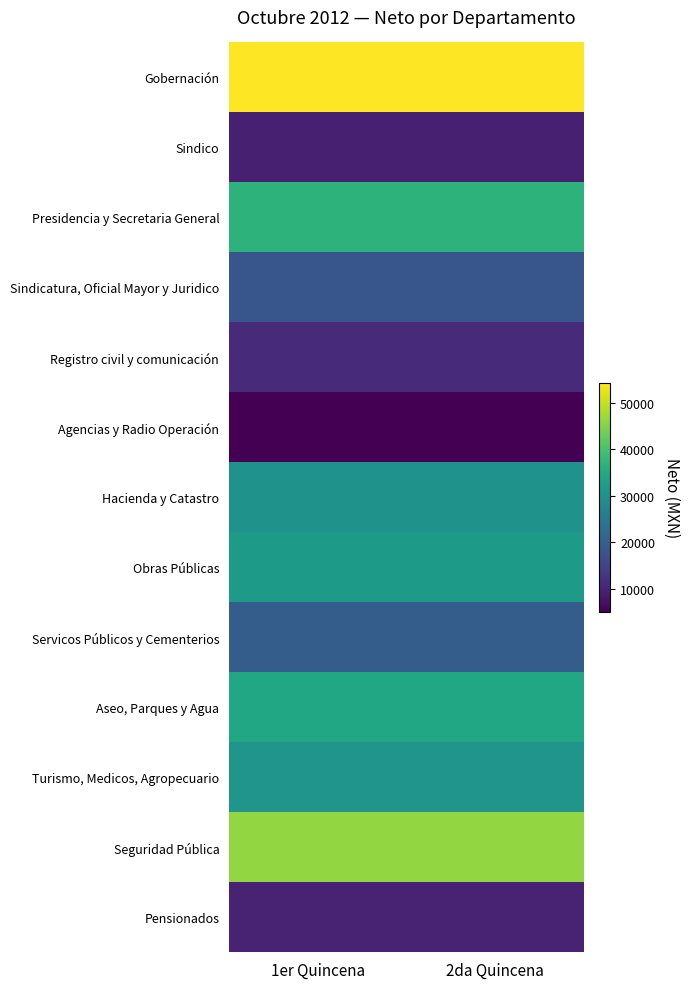

Reading left to right, extract all data points from this chart.

Gobernación: 1er Quincena=54306	2da Quincena=54306
Sindico: 1er Quincena=9390	2da Quincena=9390
Presidencia y Secretaria General: 1er Quincena=36971	2da Quincena=36971
Sindicatura, Oficial Mayor y Juridico: 1er Quincena=18178	2da Quincena=18178
Registro civil y comunicación: 1er Quincena=11104	2da Quincena=11104
Agencias y Radio Operación: 1er Quincena=5010	2da Quincena=5010
Hacienda y Catastro: 1er Quincena=30305	2da Quincena=30305
Obras Públicas: 1er Quincena=31902	2da Quincena=31902
Servicos Públicos y Cementerios: 1er Quincena=19498	2da Quincena=19498
Aseo, Parques y Agua: 1er Quincena=34330	2da Quincena=34330
Turismo, Medicos, Agropecuario: 1er Quincena=30652	2da Quincena=30652
Seguridad Pública: 1er Quincena=46271	2da Quincena=46271
Pensionados: 1er Quincena=9897	2da Quincena=9897